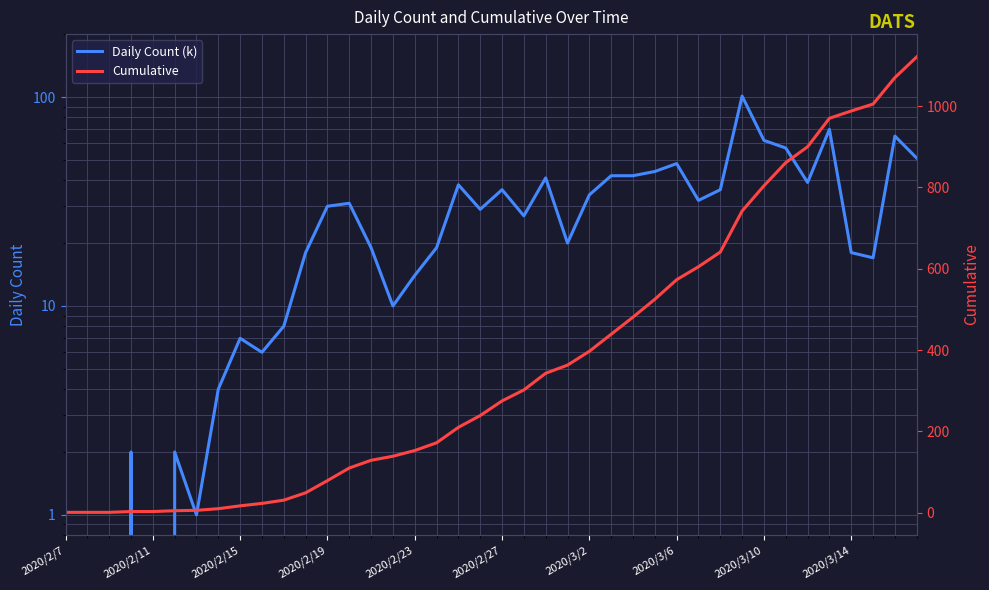

Rank the series by their maximum value, from highest to lowest.

Cumulative, Daily Count (k)